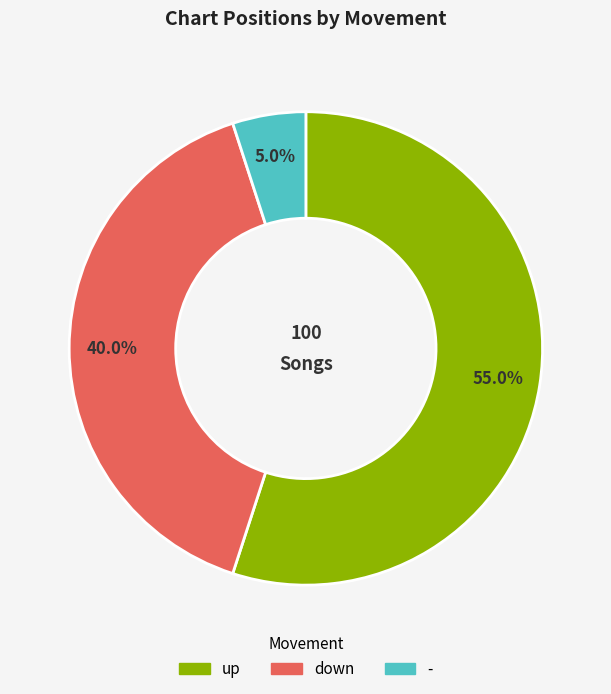

To the nearest percent, what is the difference between the largest and smallest slice percentages?

50%